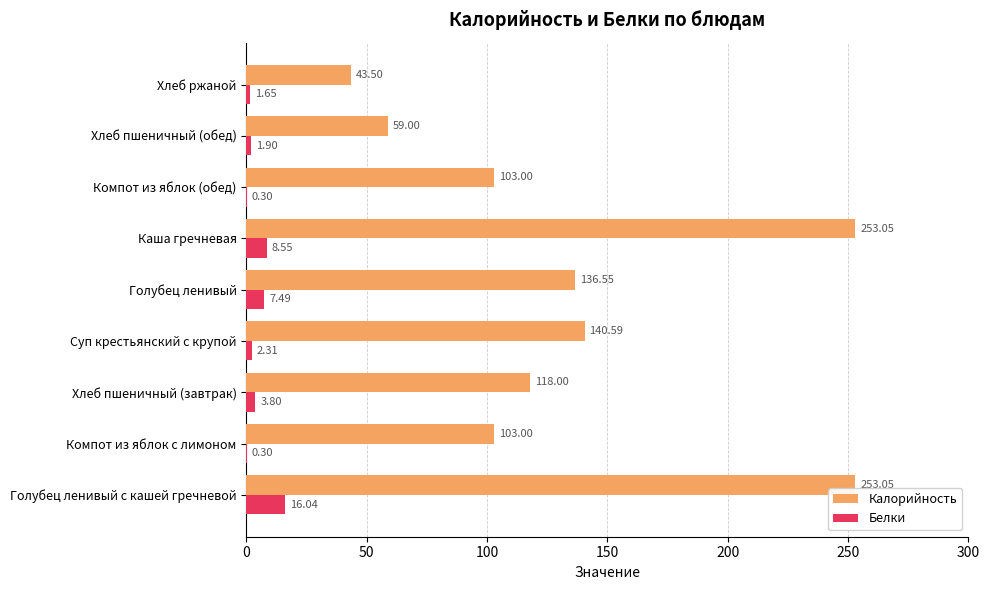

What is the sum of all Белки values?

42.3